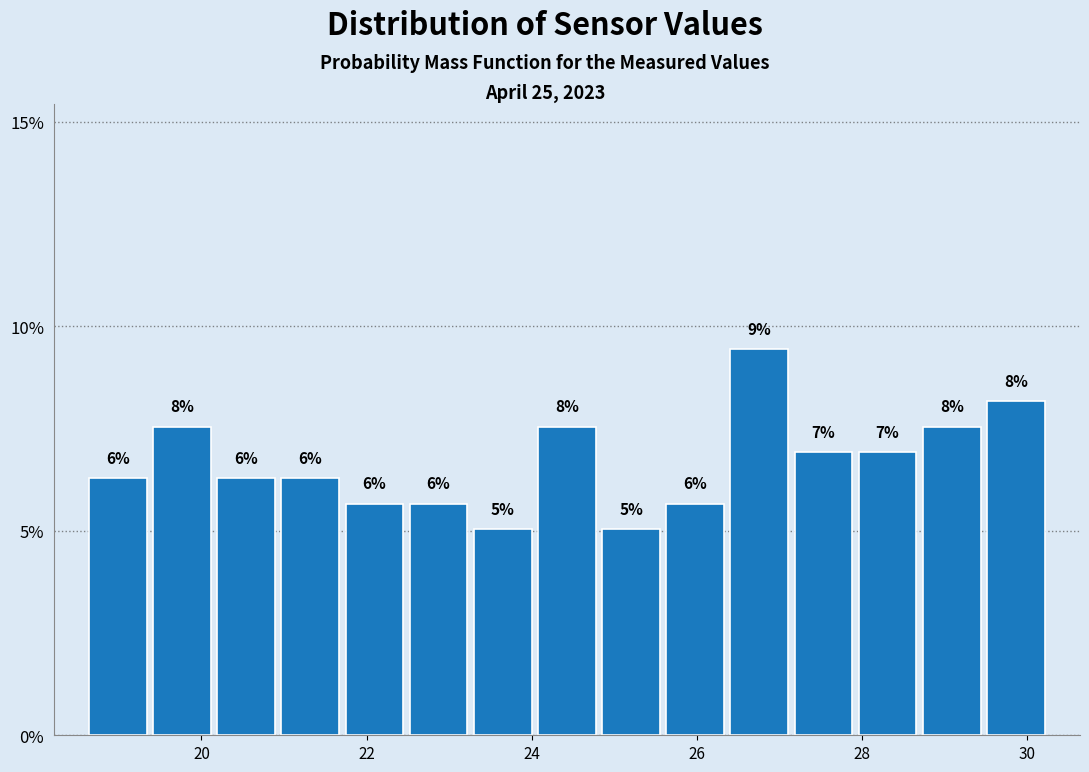

Read against the x-axis, roughly where is the centre of the tallest bar?

26.8